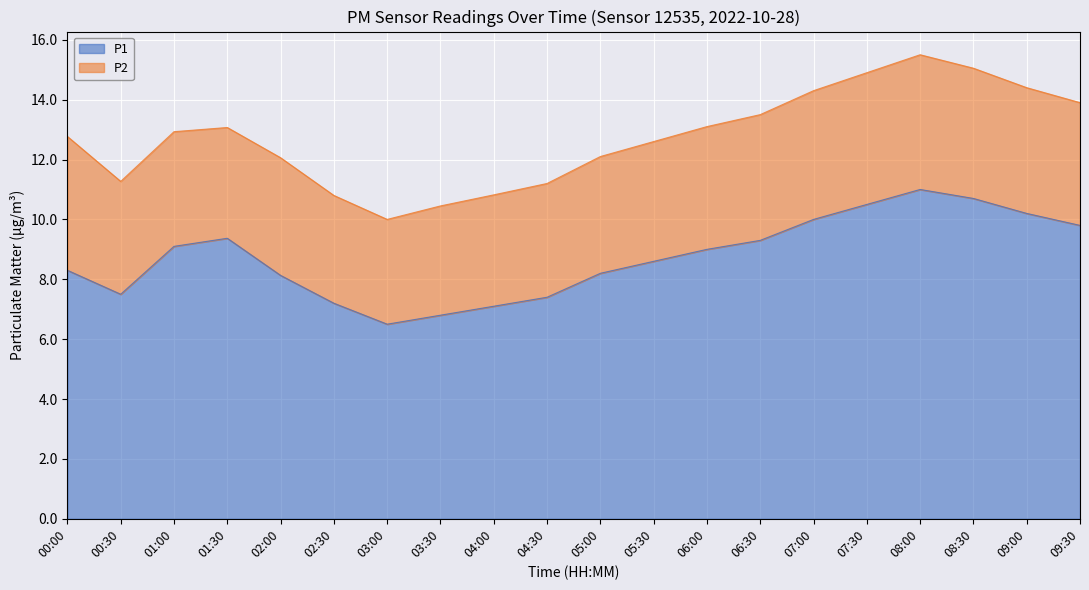

What is the ratio of the value at 06:00 to the value at 07:30?

0.9